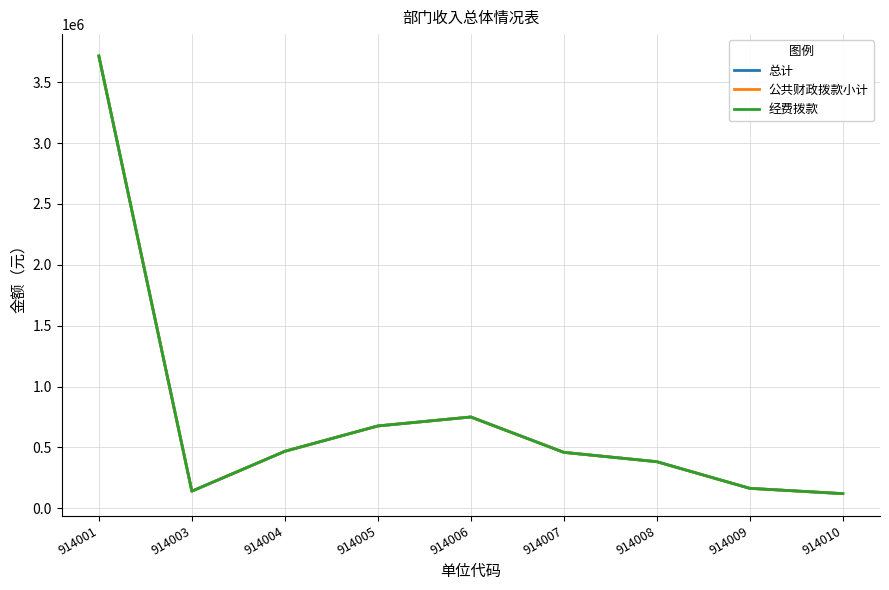

Where is the first local minimum for 总计?

914003